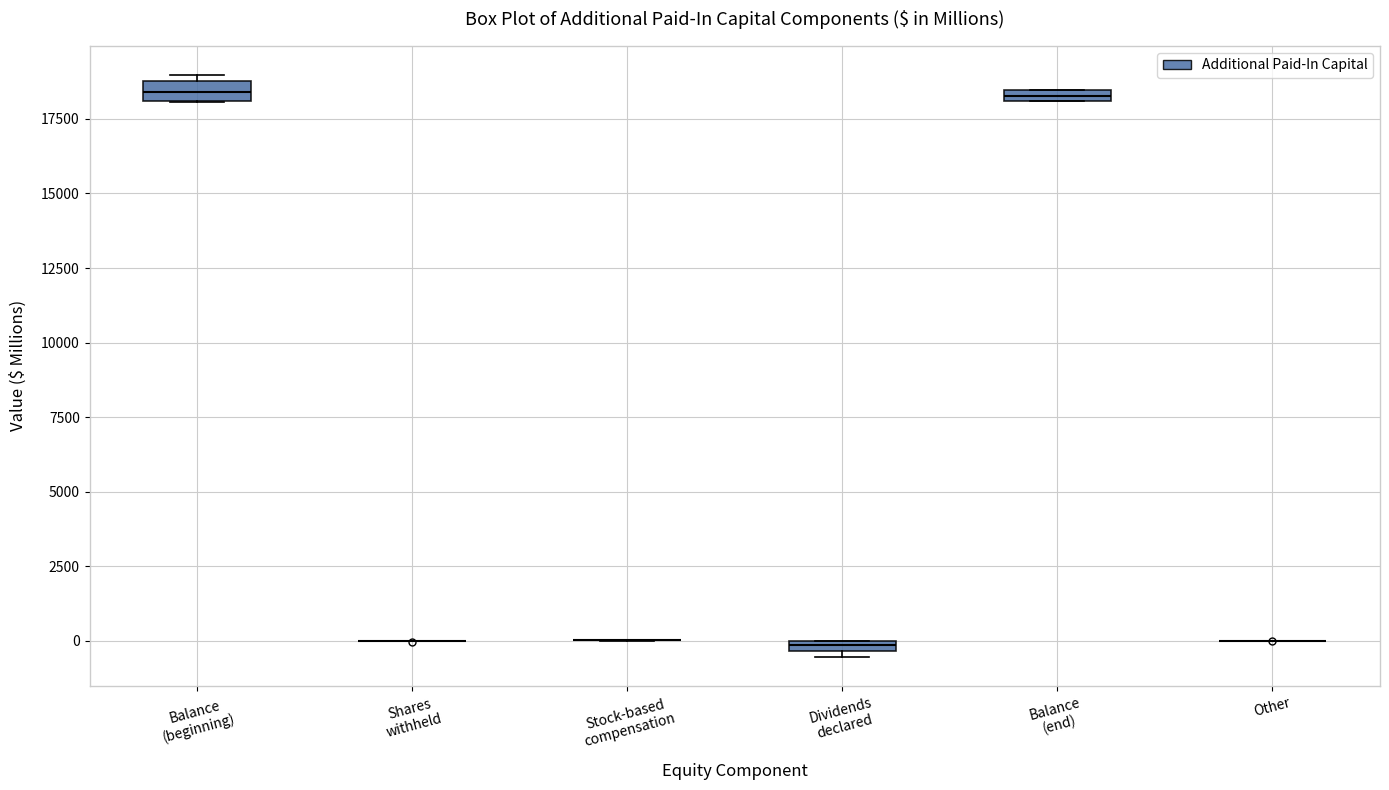

Where is the lower edge of the box for Dividends declared on the y-axis? The values are not printed on the chart, so give them approximately, as read against the axis.

-500